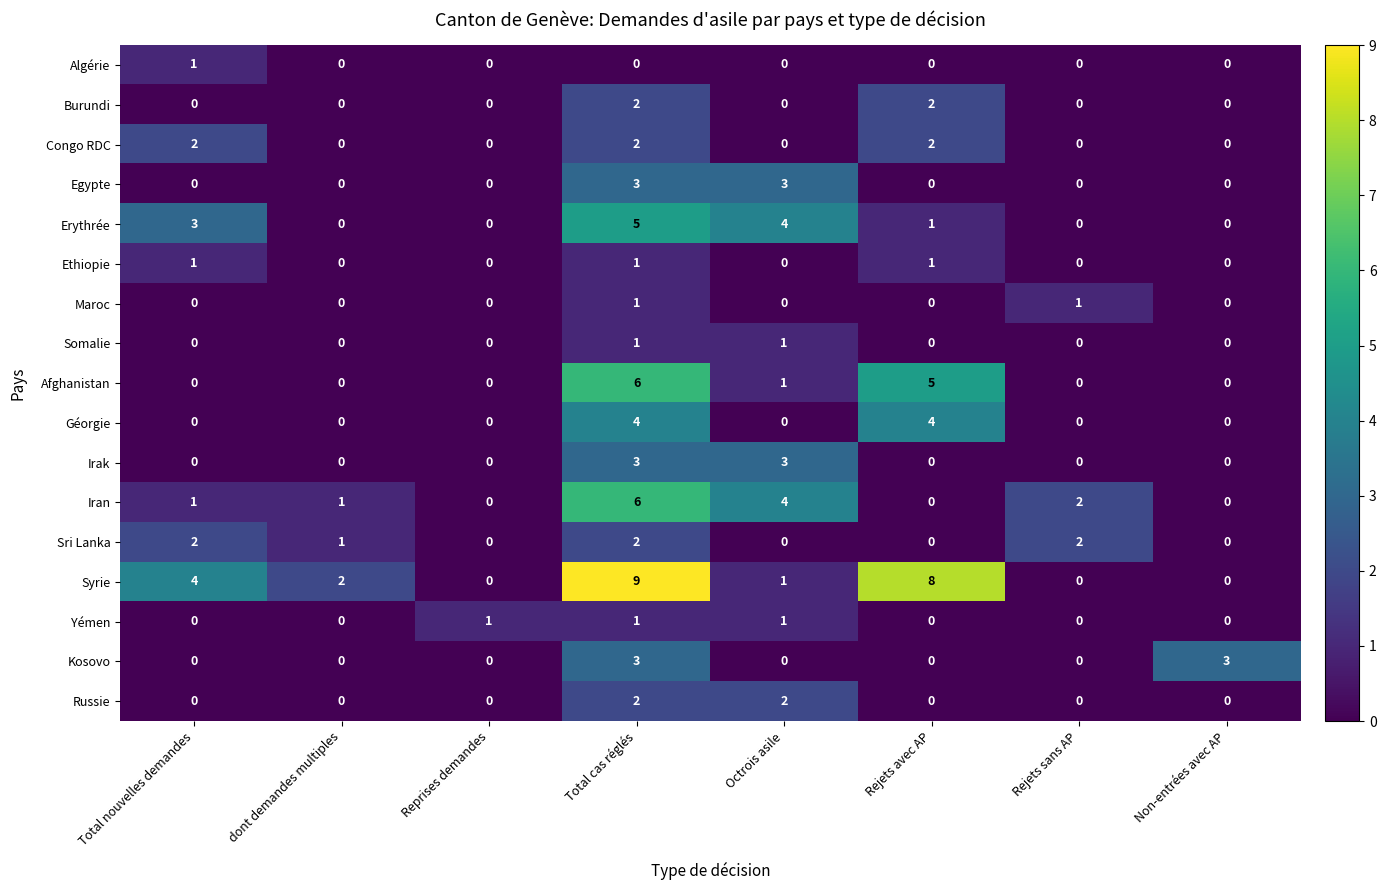

What is the sum of all Irak values?

6